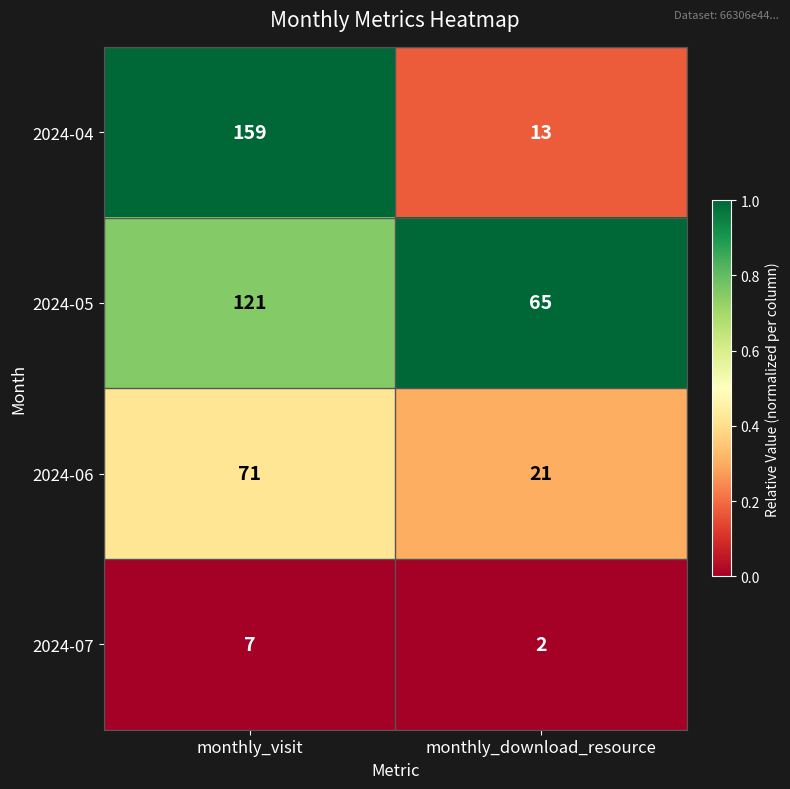

What is the difference between the highest and lowest values at monthly_download_resource?

63